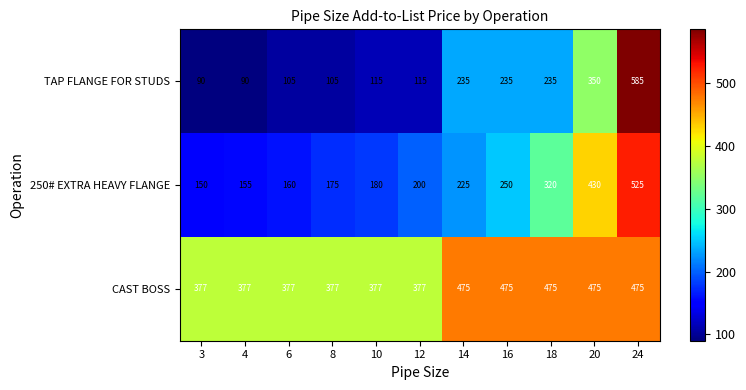

How many CAST BOSS values are between 377 and 475?

11